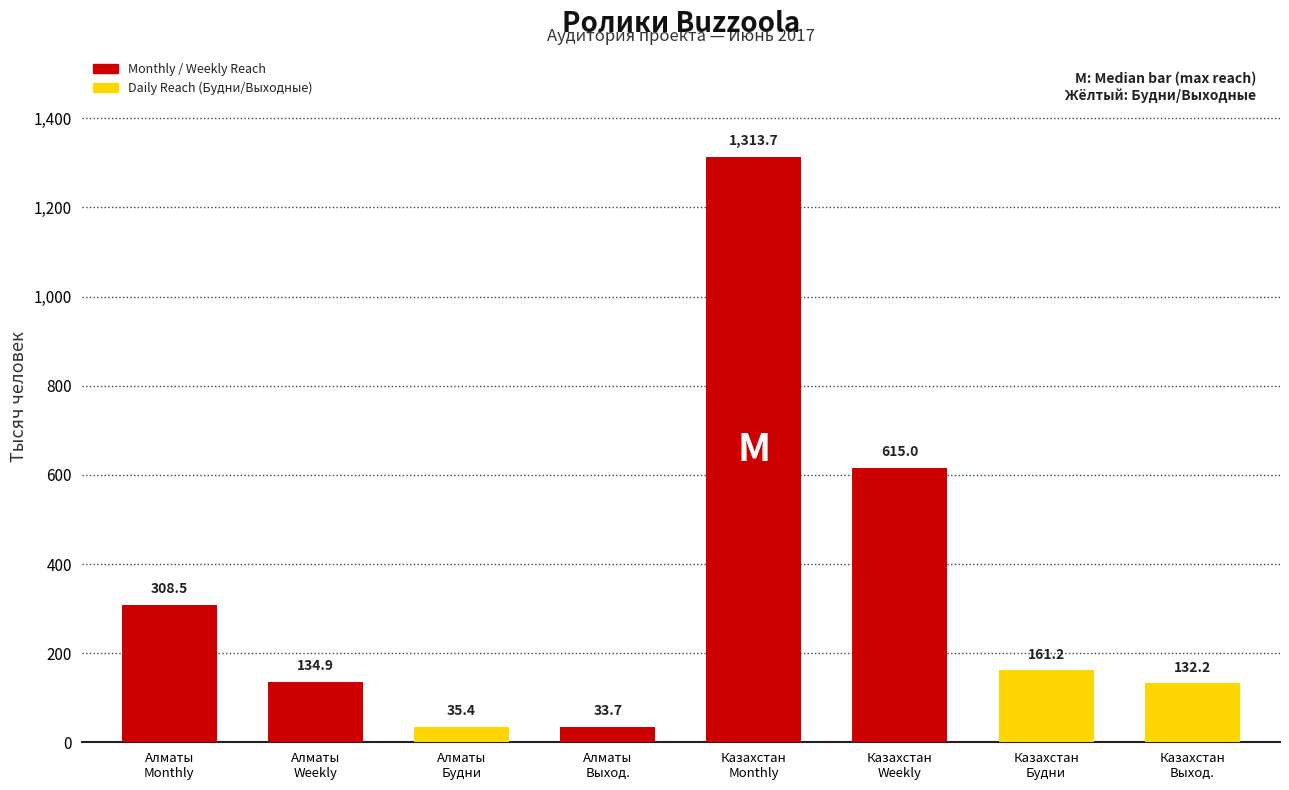

Reading left to right, extract all data points from this chart.

308.5	134.9	35.4	33.7	1313.7	615.0	161.2	132.2